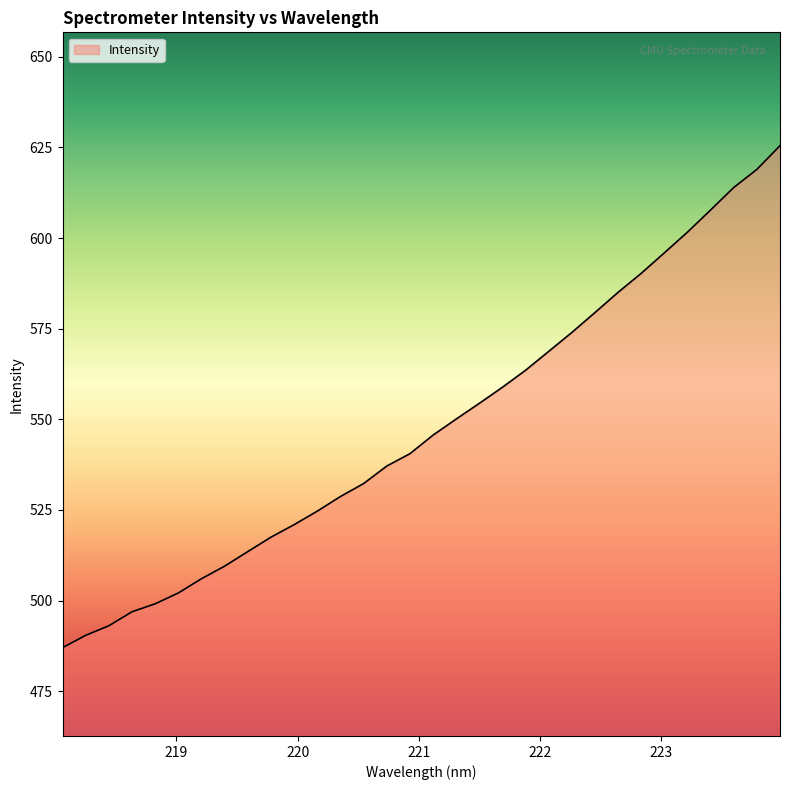

What is the greatest value displayed?

625.5